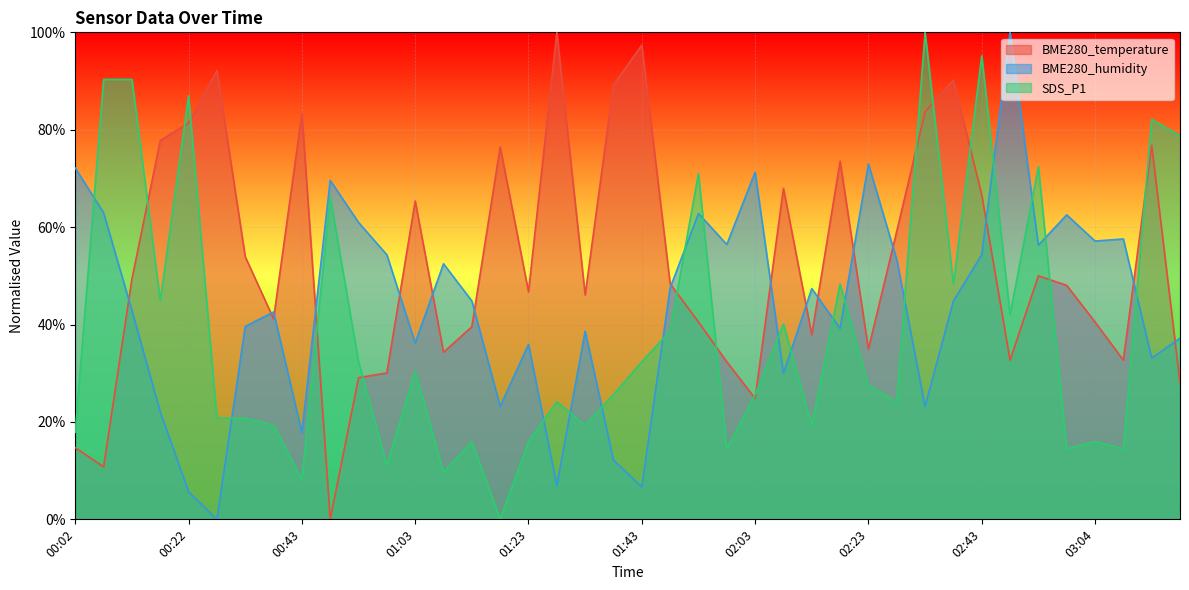

At which category does BME280_humidity reach its first local valley?

00:27